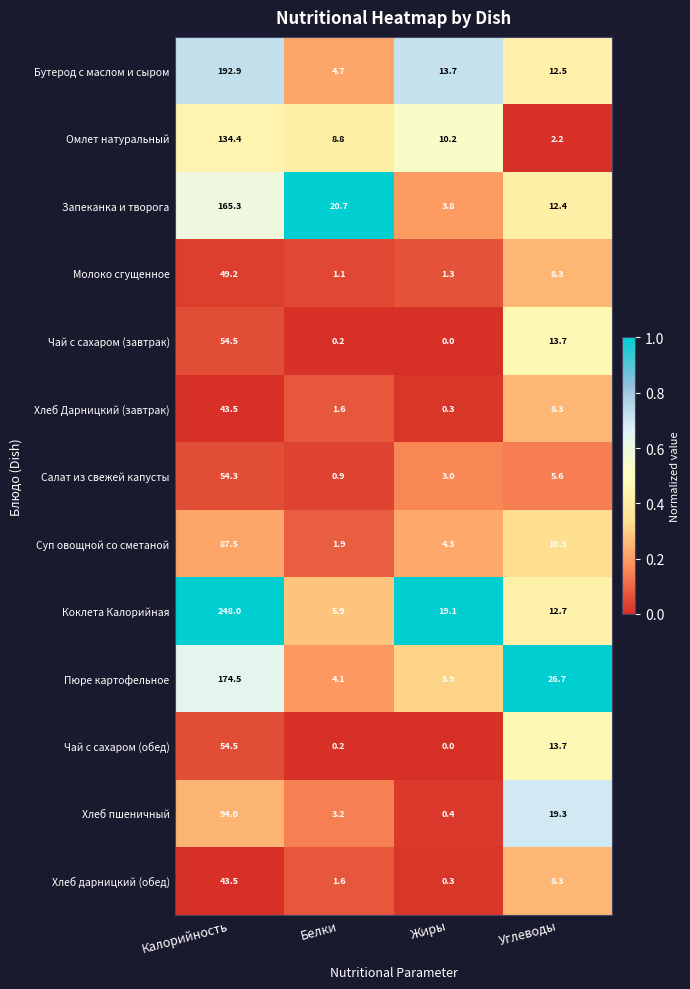

Which label corresponds to the smallest value in the chart?

Жиры